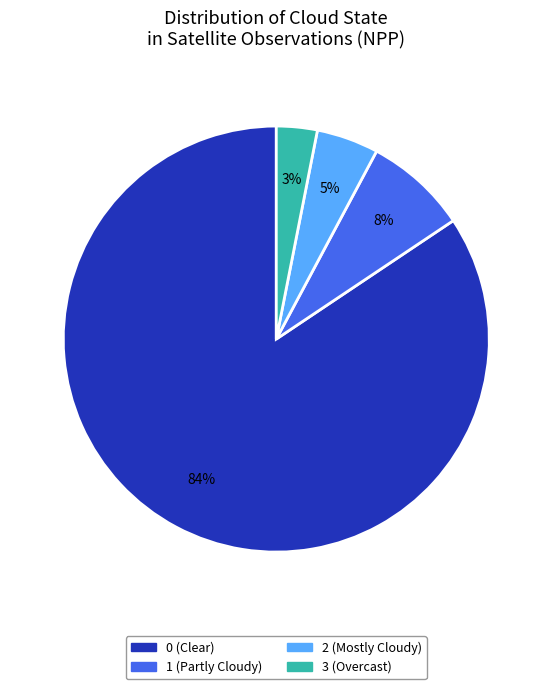

Does any single category account for the majority?

Yes